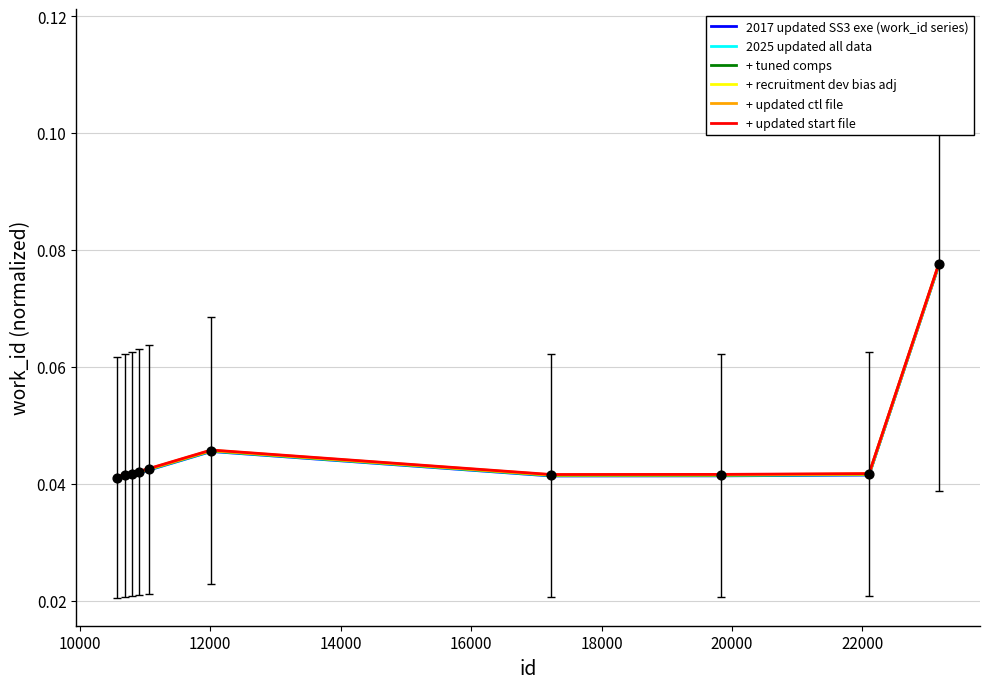

What is the total value across all series at 12000?

0.3